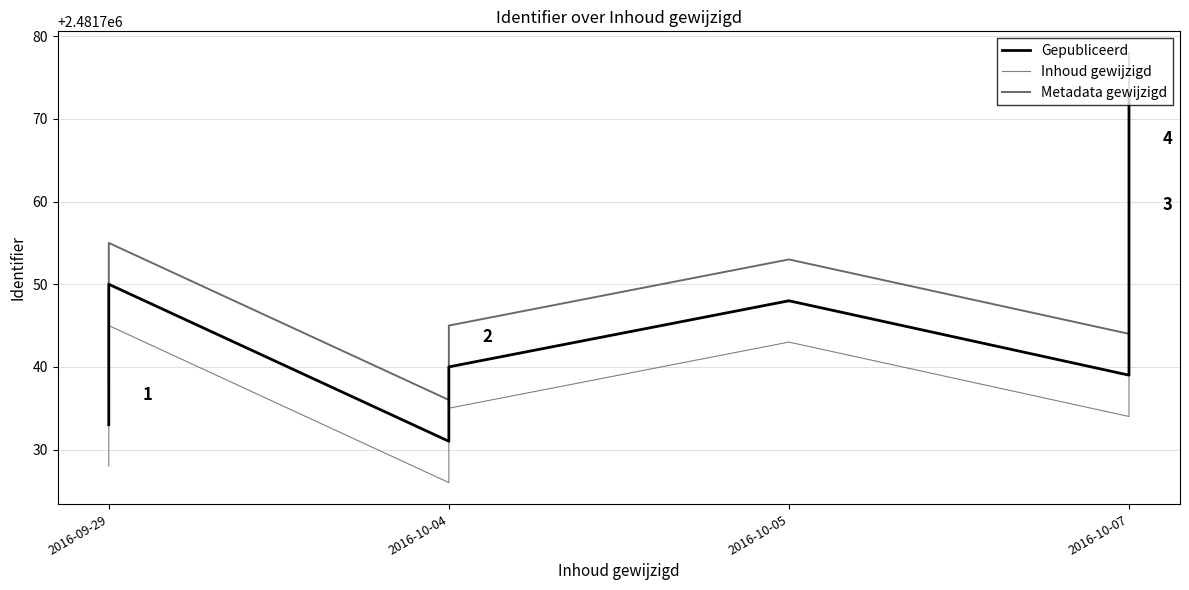

Which series changed the most between 8 and 9?

Gepubliceerd